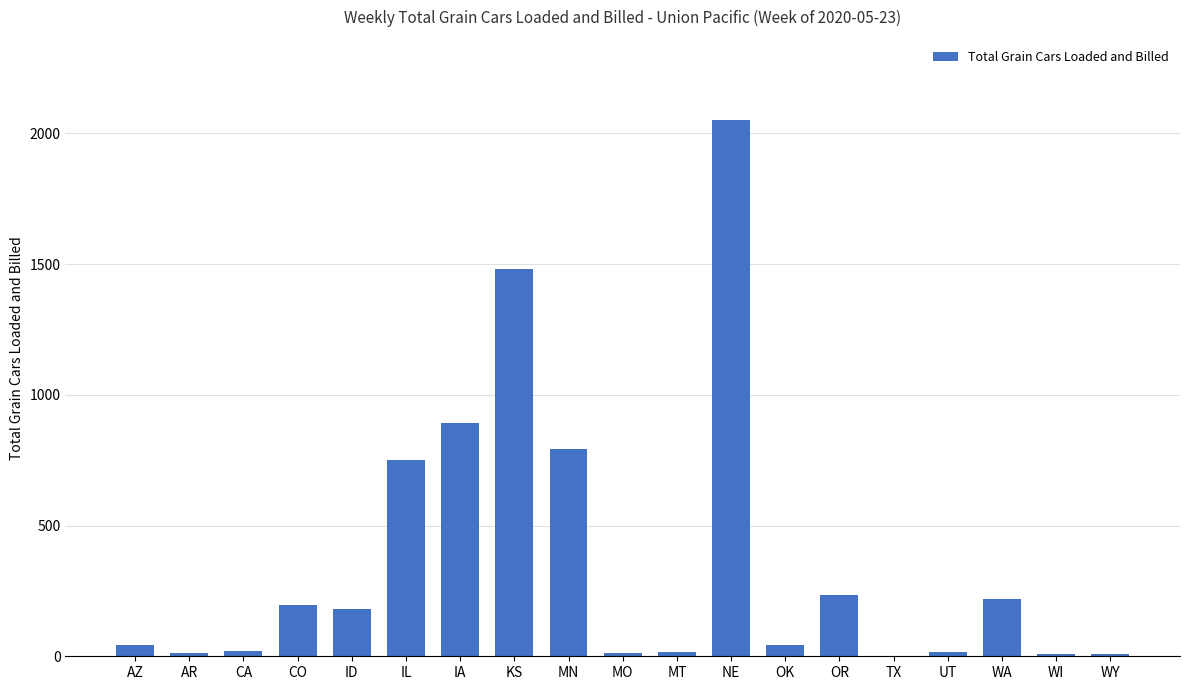

How many categories are shown in the chart?

19